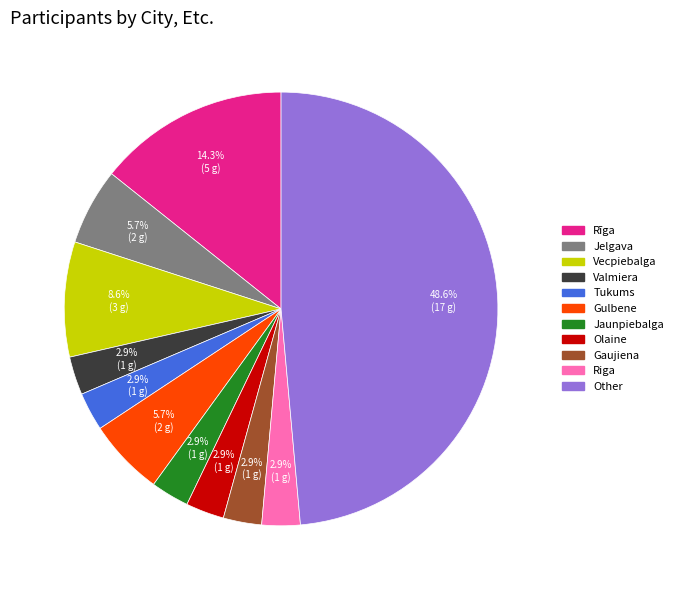

Which category has the biggest portion of the pie?

Other